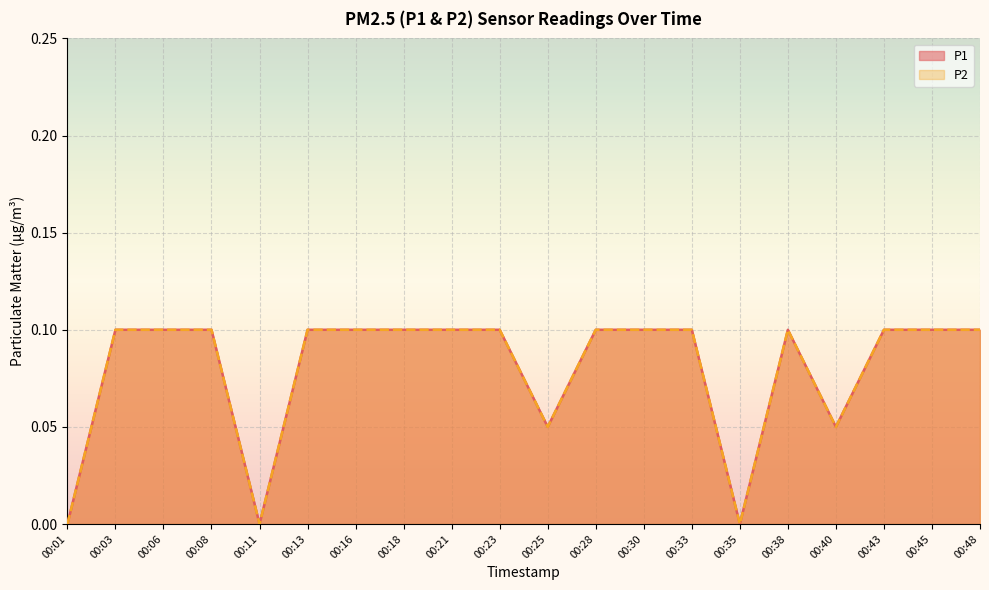

True or false: P2 has more than 1 points higher than both neighbors.

False